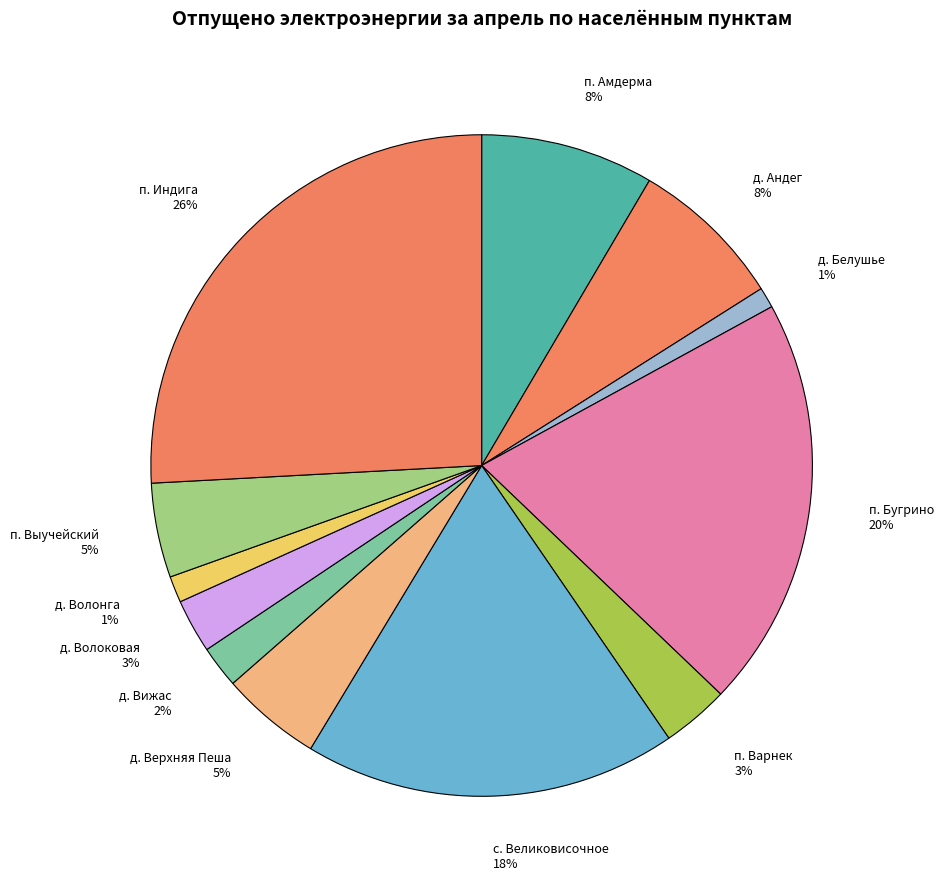

To the nearest percent, what is the average slice percentage?

8%